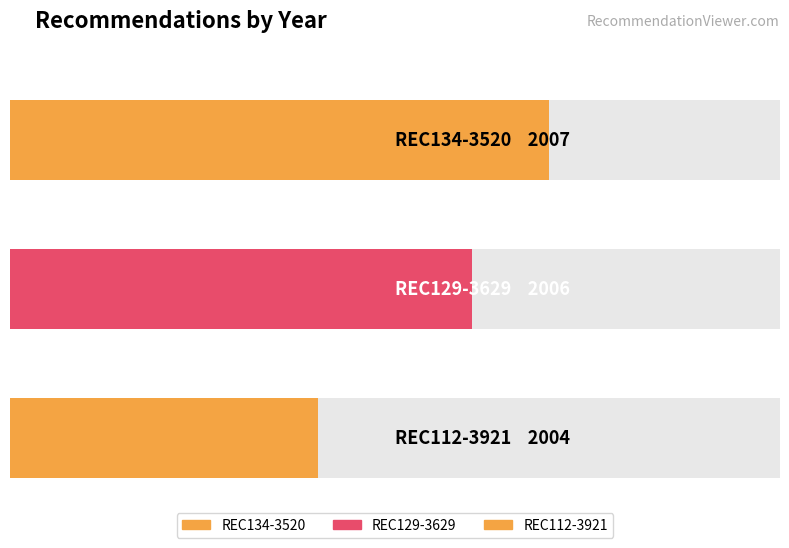

What is the ratio of the value at REC129-3629 to the value at REC134-3520?

1.0